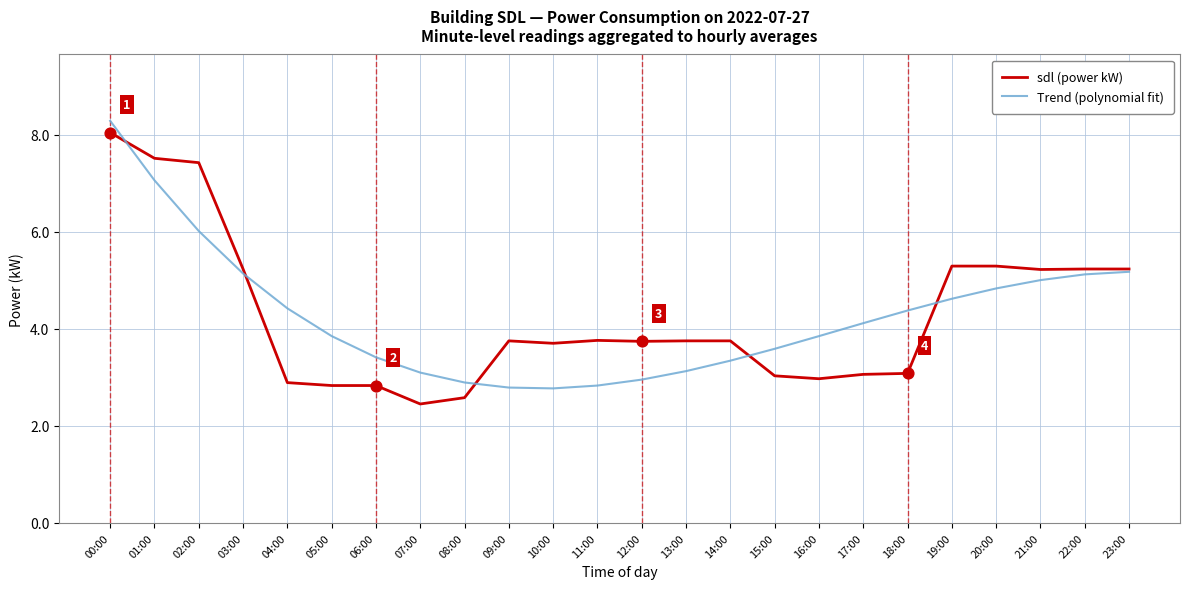

What is the total value across all series at 19:00?

9.9